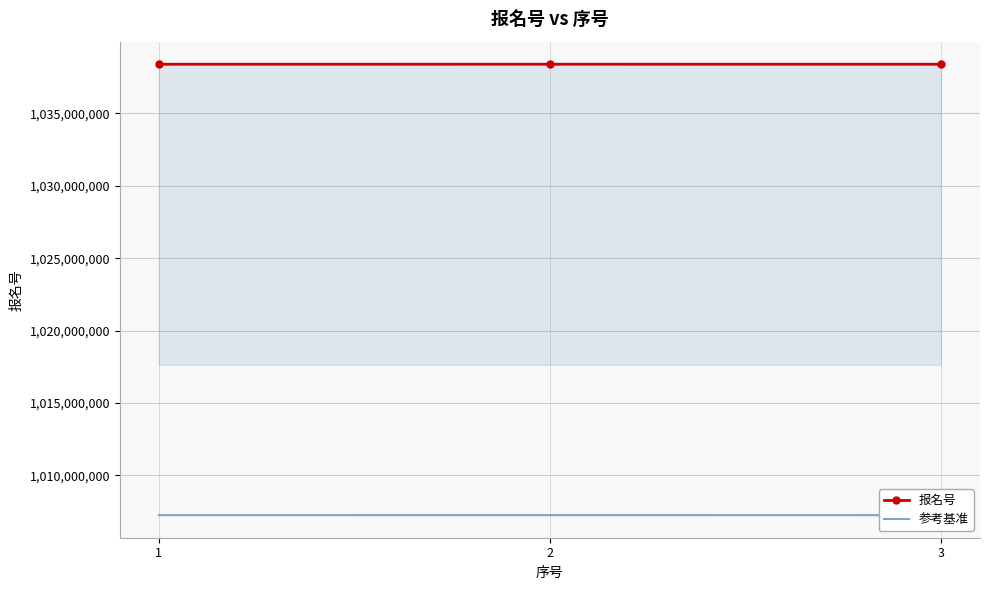

True or false: 参考基准 has a value of 373366664.8 at 3.

False